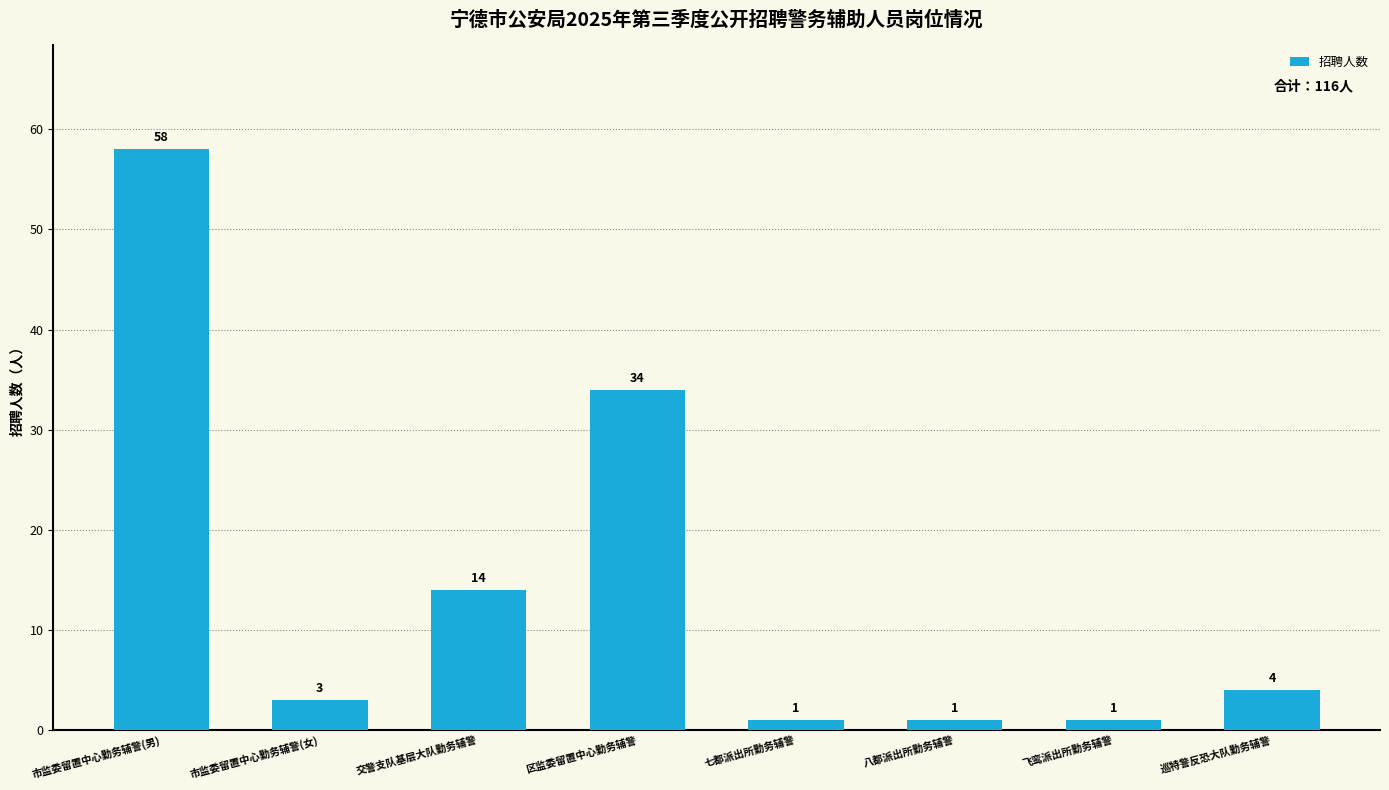

What is the label of the 2nd bar from the right?

飞鸾派出所勤务辅警